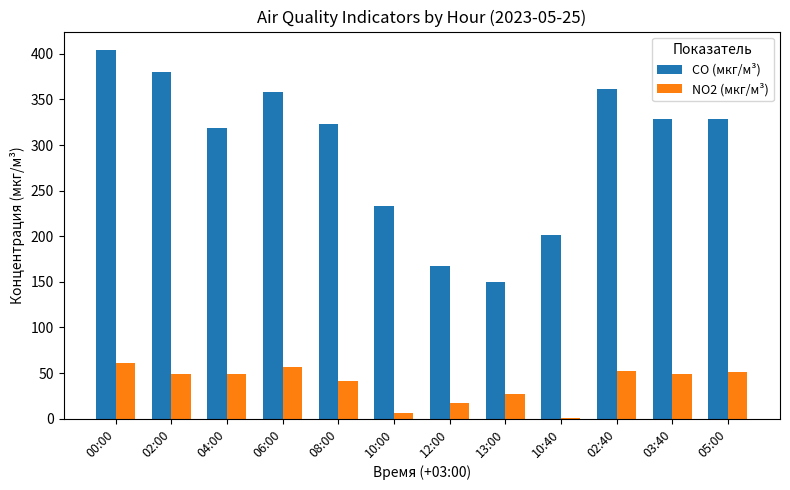

What value does the NO2 (мкг/м³) series have at 10:00?

6.1